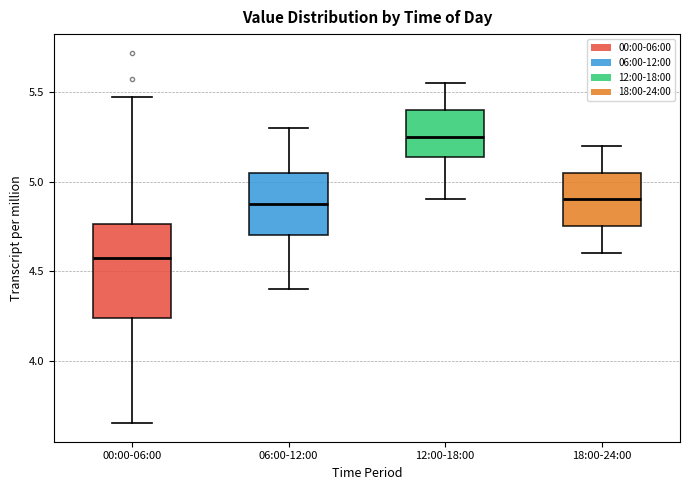

Where is the upper edge of the box for 00:00-06:00 on the y-axis? The values are not printed on the chart, so give them approximately, as read against the axis.

4.75